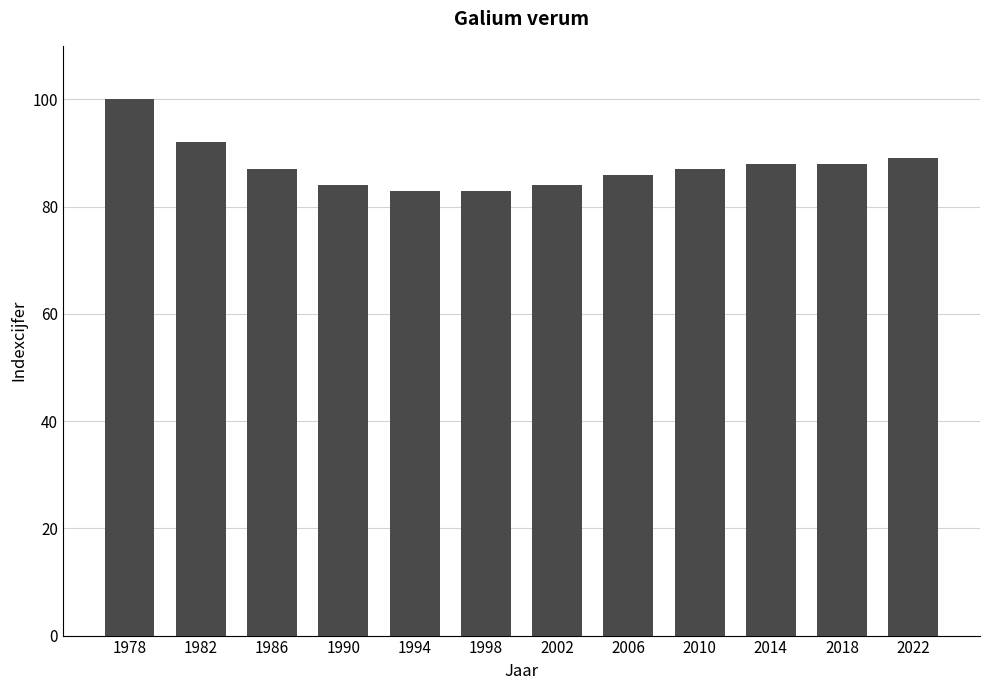

What is the value of the 7th bar from the left?

84